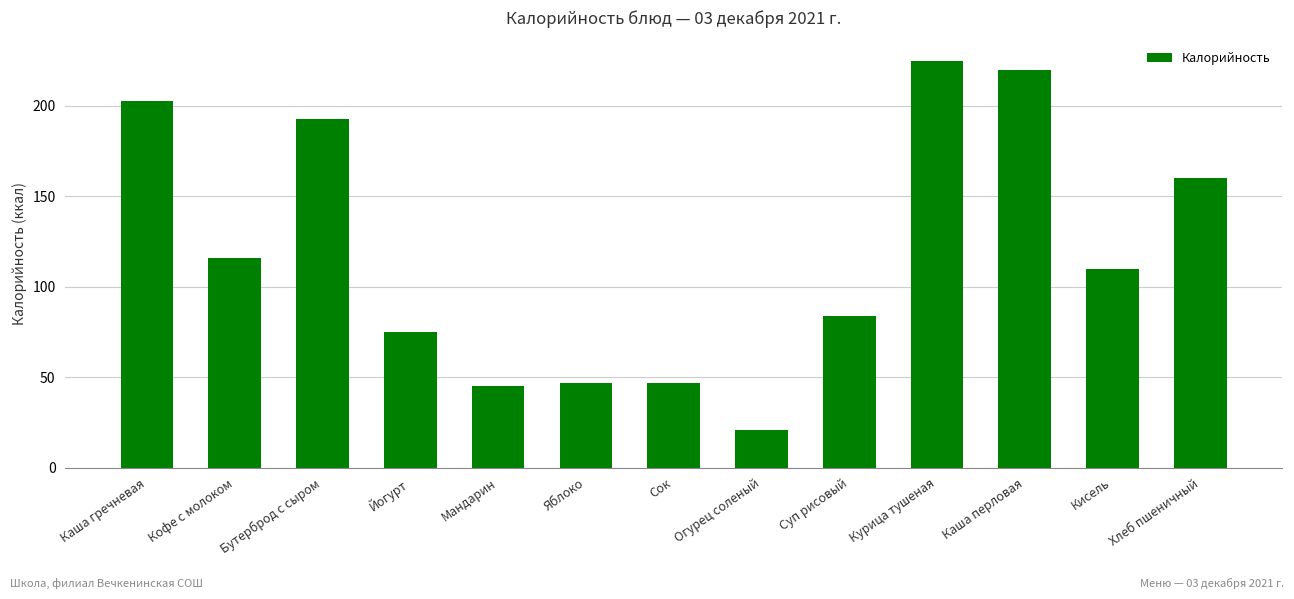

True or false: the data shows 85 at Каша перловая.

False